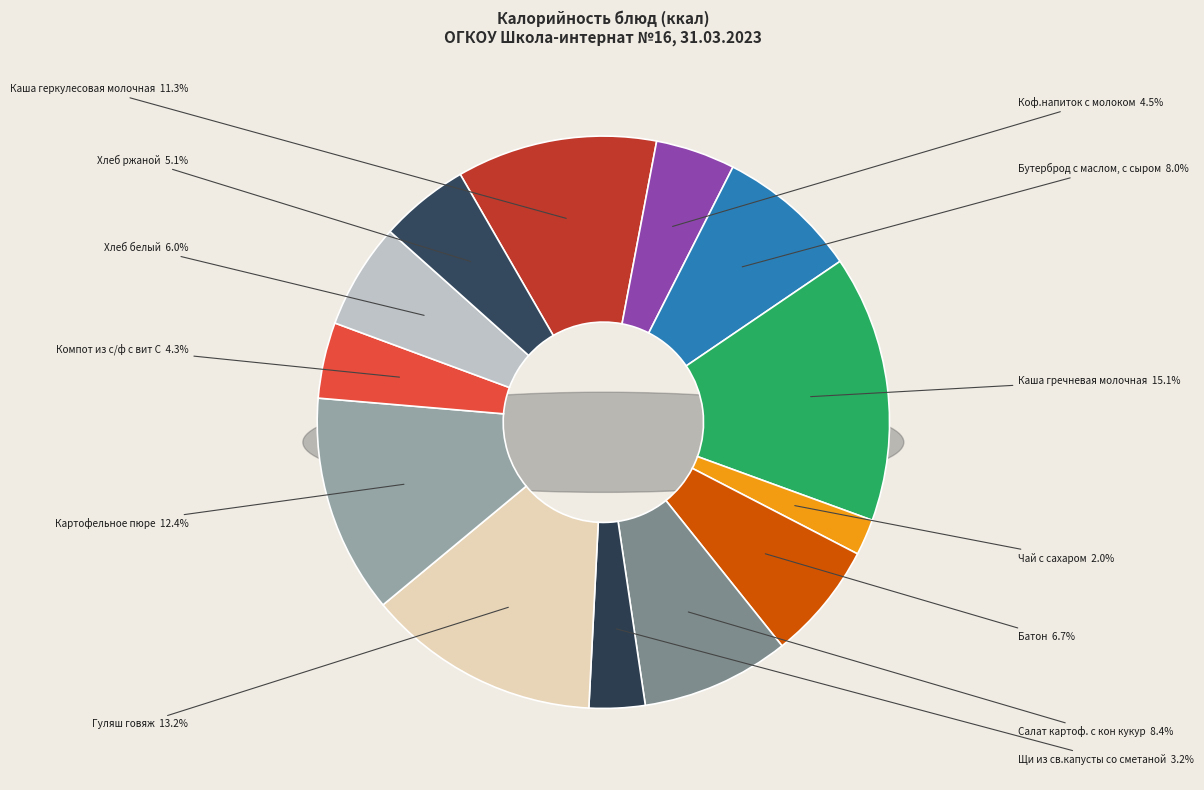

Rank the categories by value from lowest to highest.

Чай с сахаром, Щи из св.капусты со сметаной, Компот из с/ф с вит С, Коф.напиток с молоком, Хлеб ржаной, Хлеб белый, Батон, Бутерброд с маслом, с сыром, Салат картоф. с кон кукур, Каша геркулесовая молочная, Картофельное пюре, Гуляш говяж, Каша гречневая молочная